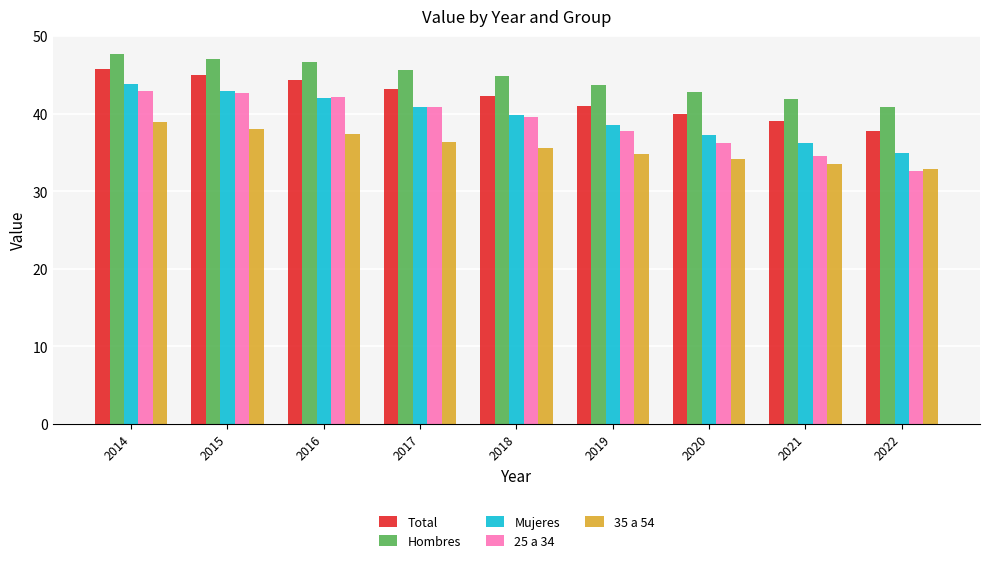

Reading left to right, list all the values displayed in this chart.

Total: 2014=45.7	2015=44.9	2016=44.3	2017=43.2	2018=42.2	2019=41.0	2020=39.9	2021=39.0	2022=37.8
Hombres: 2014=47.6	2015=47.1	2016=46.6	2017=45.6	2018=44.8	2019=43.6	2020=42.7	2021=41.9	2022=40.8
Mujeres: 2014=43.9	2015=42.9	2016=42.0	2017=40.9	2018=39.8	2019=38.5	2020=37.3	2021=36.2	2022=34.9
25 a 34: 2014=43.0	2015=42.7	2016=42.2	2017=40.9	2018=39.5	2019=37.8	2020=36.3	2021=34.5	2022=32.6
35 a 54: 2014=38.9	2015=38.0	2016=37.3	2017=36.3	2018=35.5	2019=34.8	2020=34.1	2021=33.5	2022=32.8